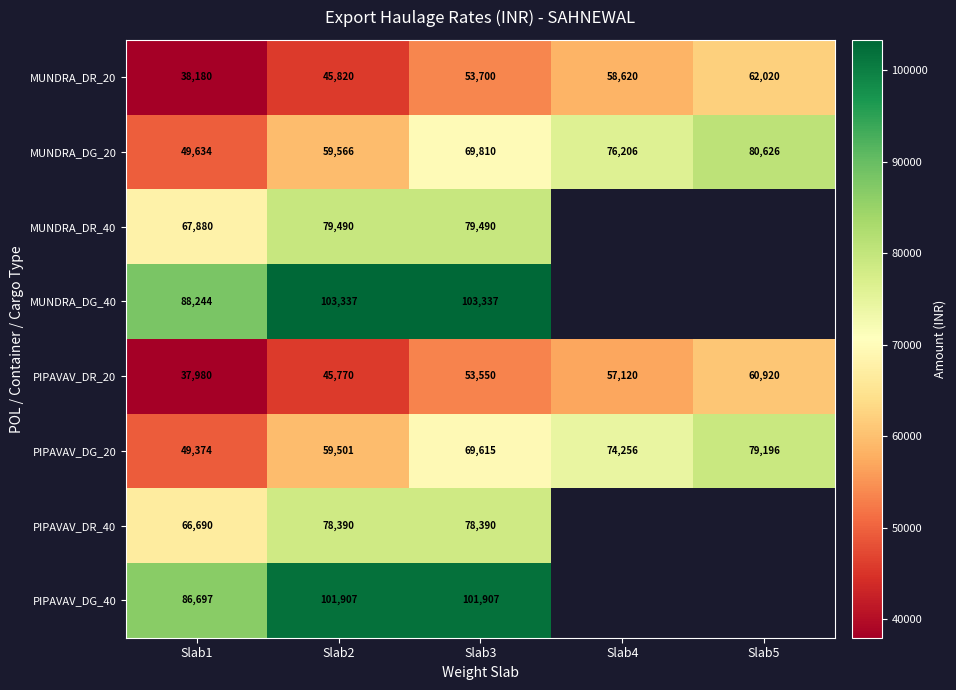

Is it true that PIPAVAV_DR_20 equals 11692 at Slab2?

False